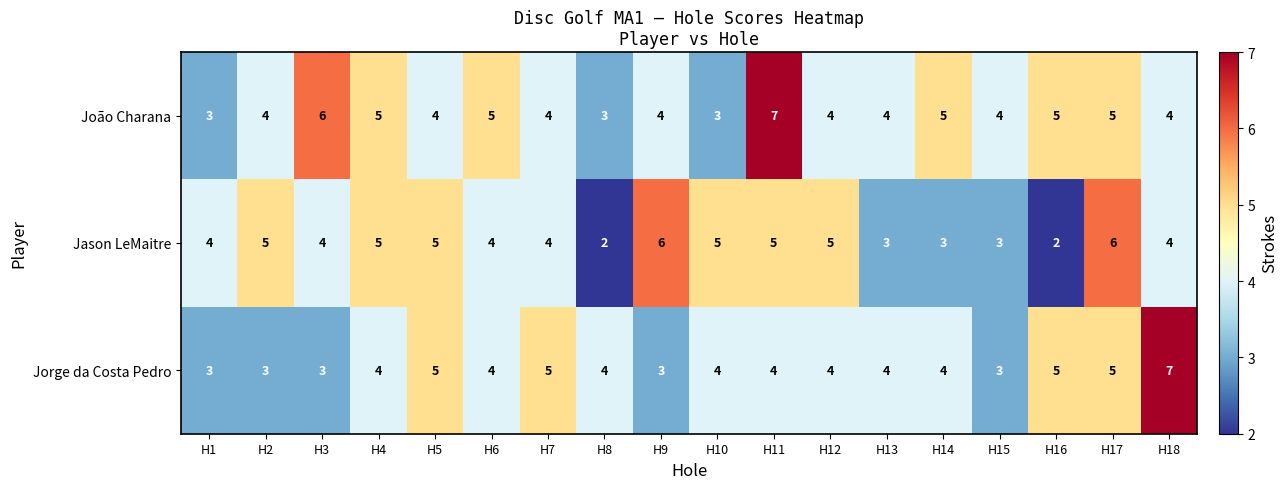

How many João Charana values are between 4 and 5?

13